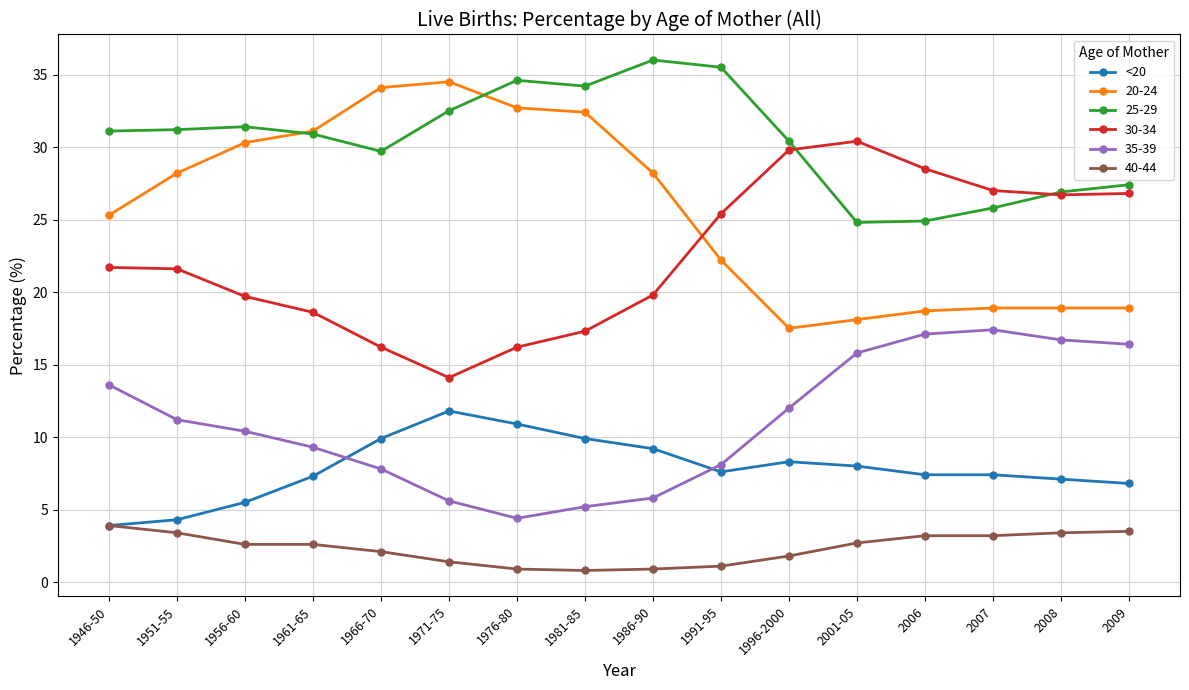

True or false: 35-39 has more than 0 points higher than both neighbors.

True